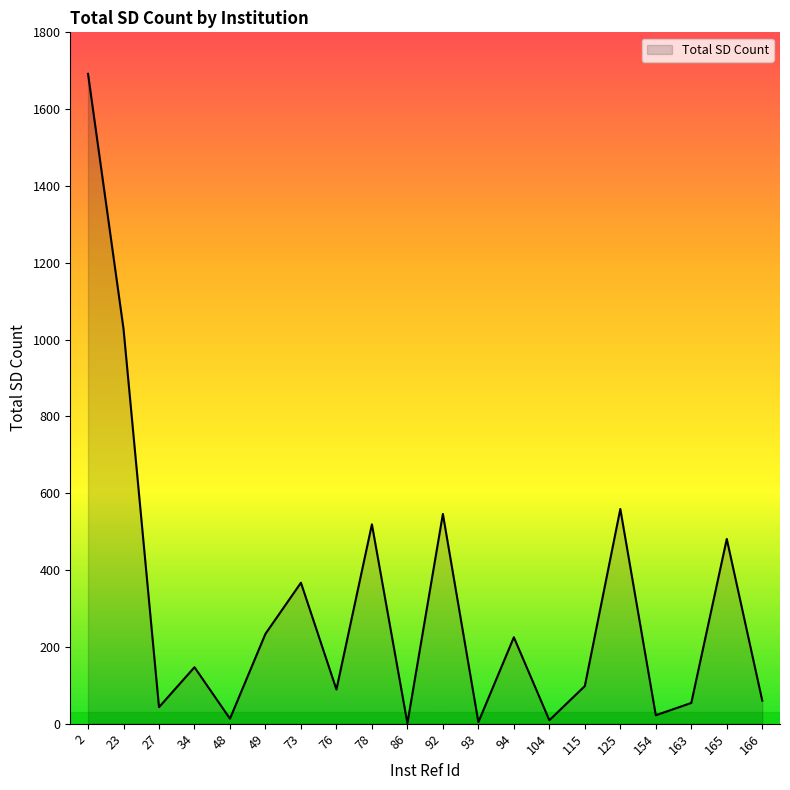

At which label is the value closest to 846?

23